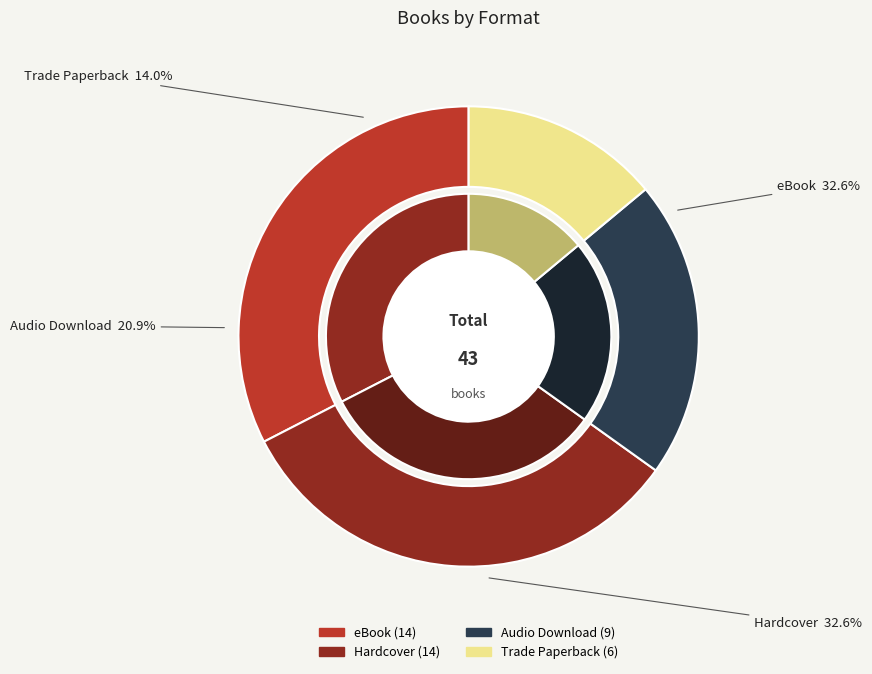

Does Hardcover represent more than half of the total?

No